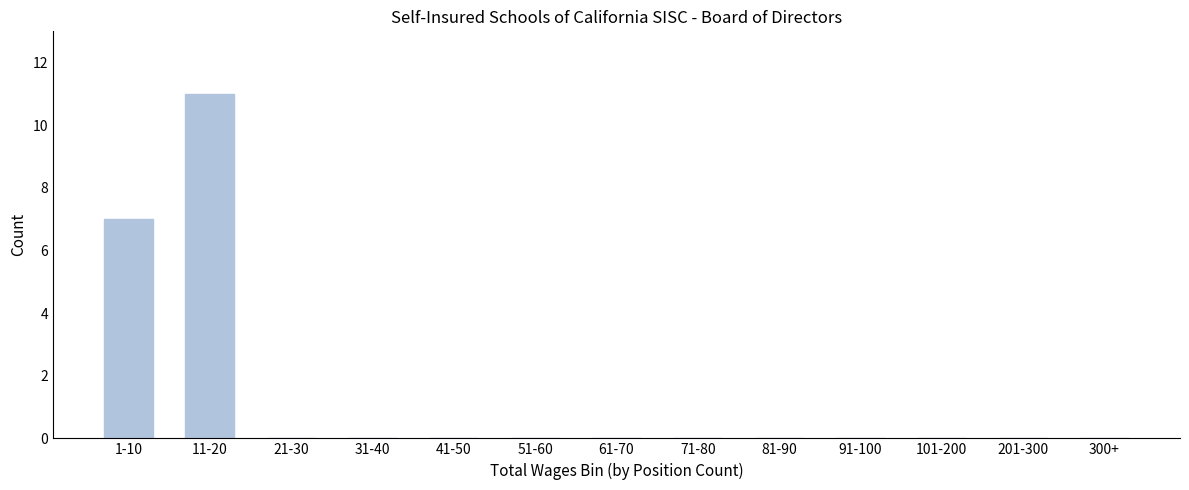

Reading left to right, extract all data points from this chart.

1-10=7	11-20=11	21-30=0	31-40=0	41-50=0	51-60=0	61-70=0	71-80=0	81-90=0	91-100=0	101-200=0	201-300=0	300+=0